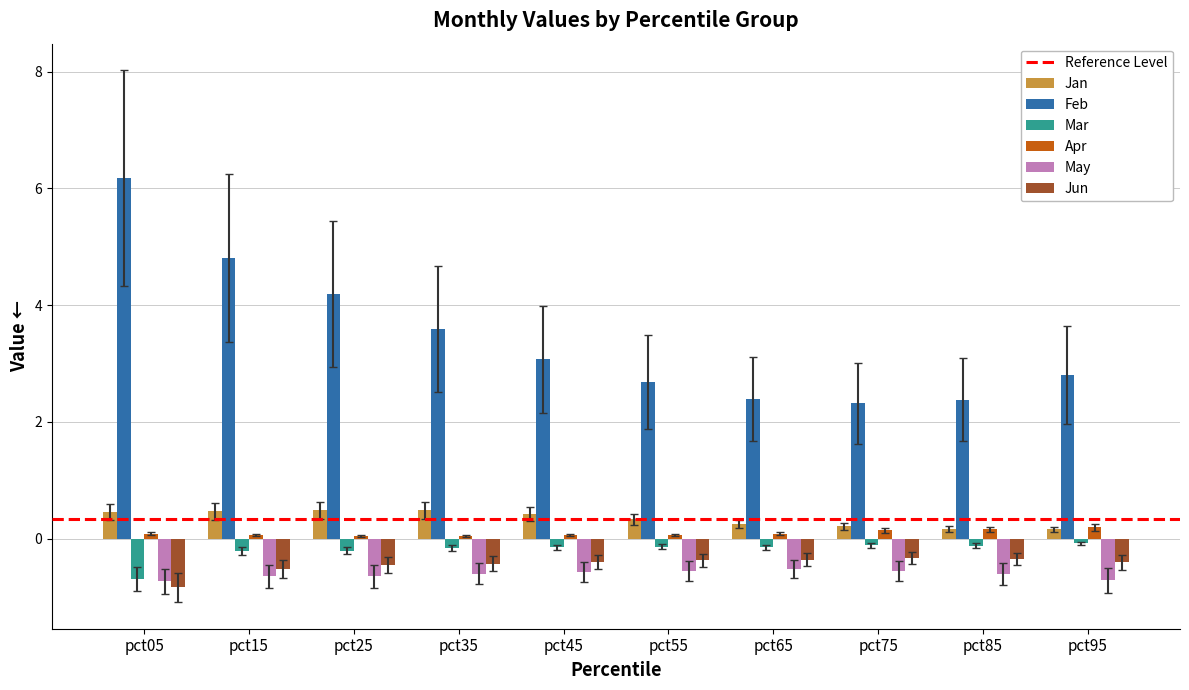

Which category has the highest value across all series?

pct05